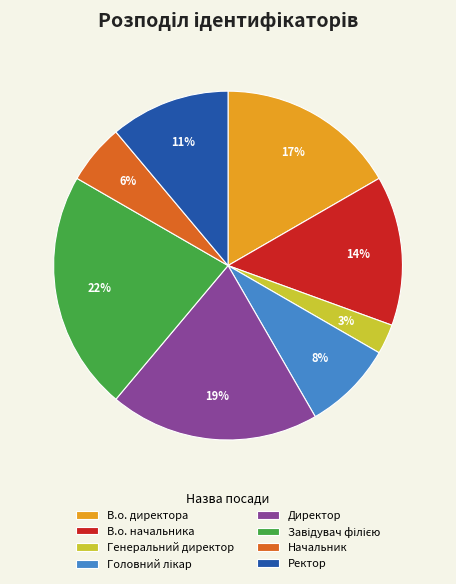

Approximately how many times larger is the value at В.о. начальника compared to В.о. директора?

0.8